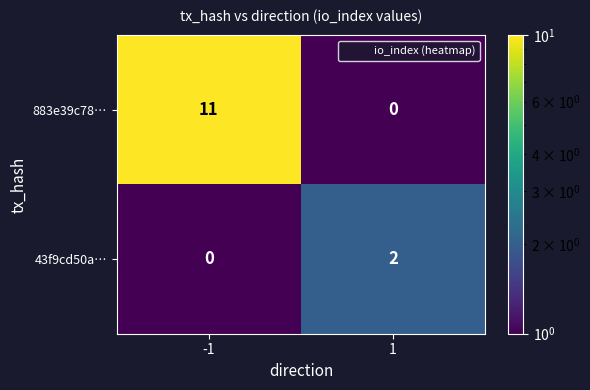

The 43f9cd50a… series shows 3 at 1. True or false?

False